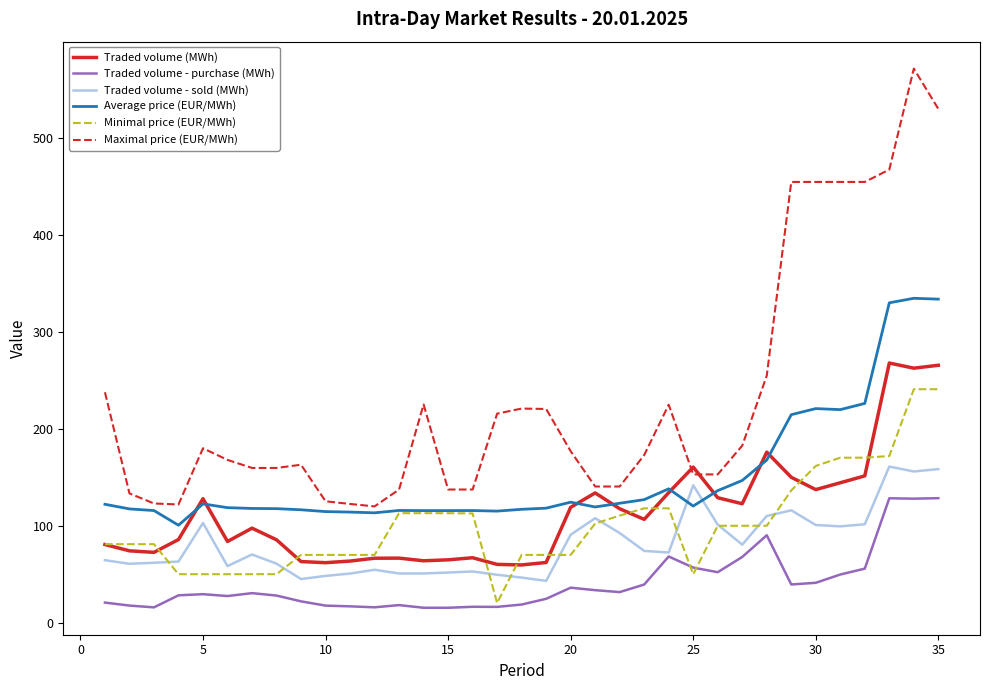

True or false: Maximal price (EUR/MWh) and Minimal price (EUR/MWh) cross at least once.

False